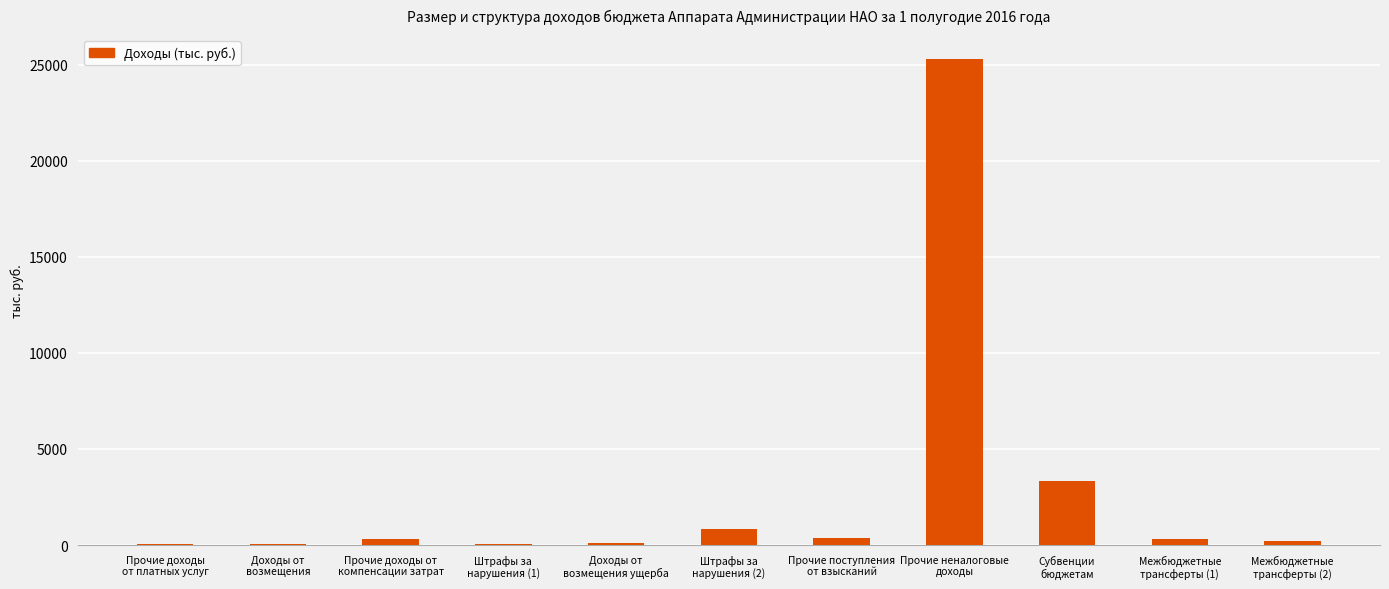

What is the sum of all values?

30965.3